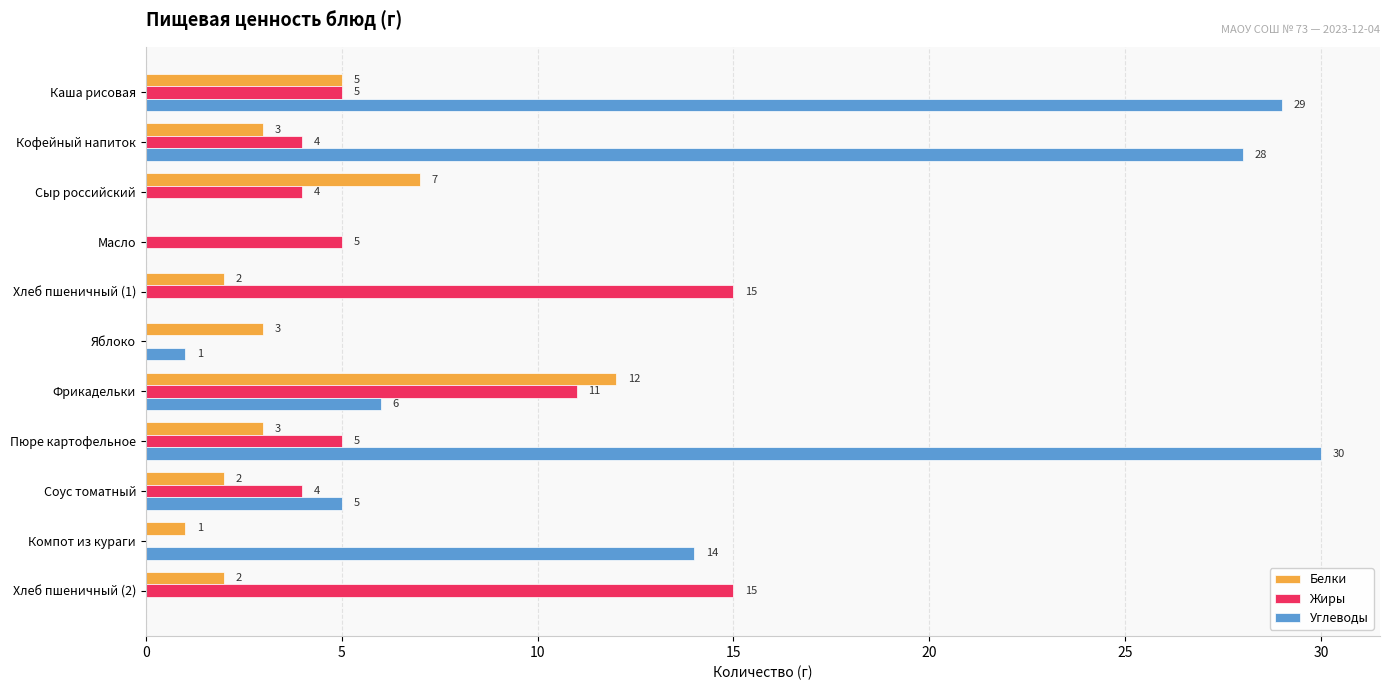

What are all the series names shown in the legend?

Белки, Жиры, Углеводы